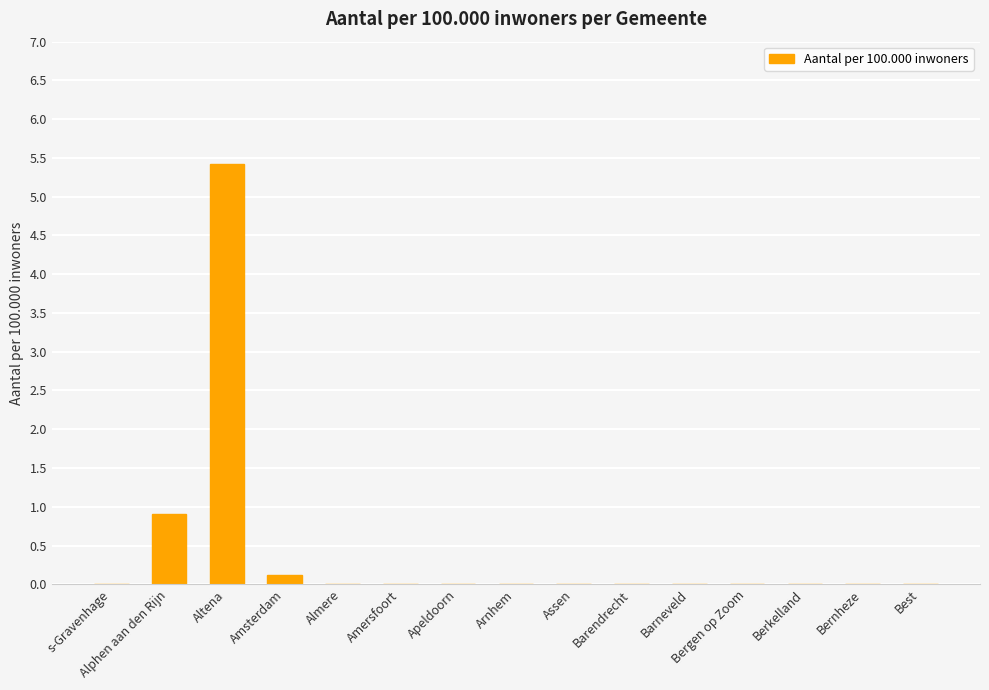

Count the number of data series in this chart.

1